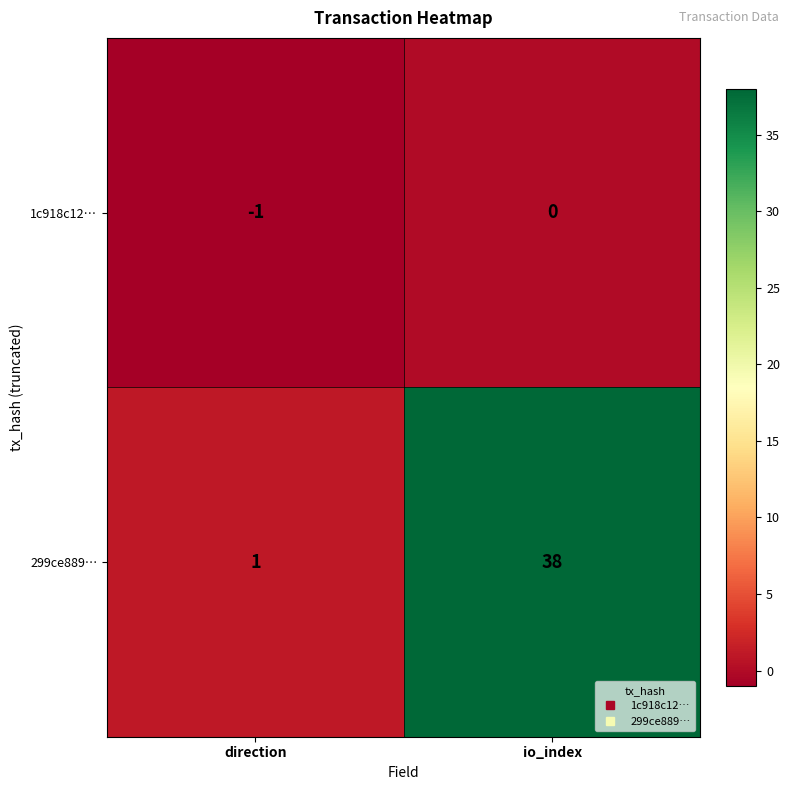

List the series in order of their overall mean, highest first.

299ce889…, 1c918c12…